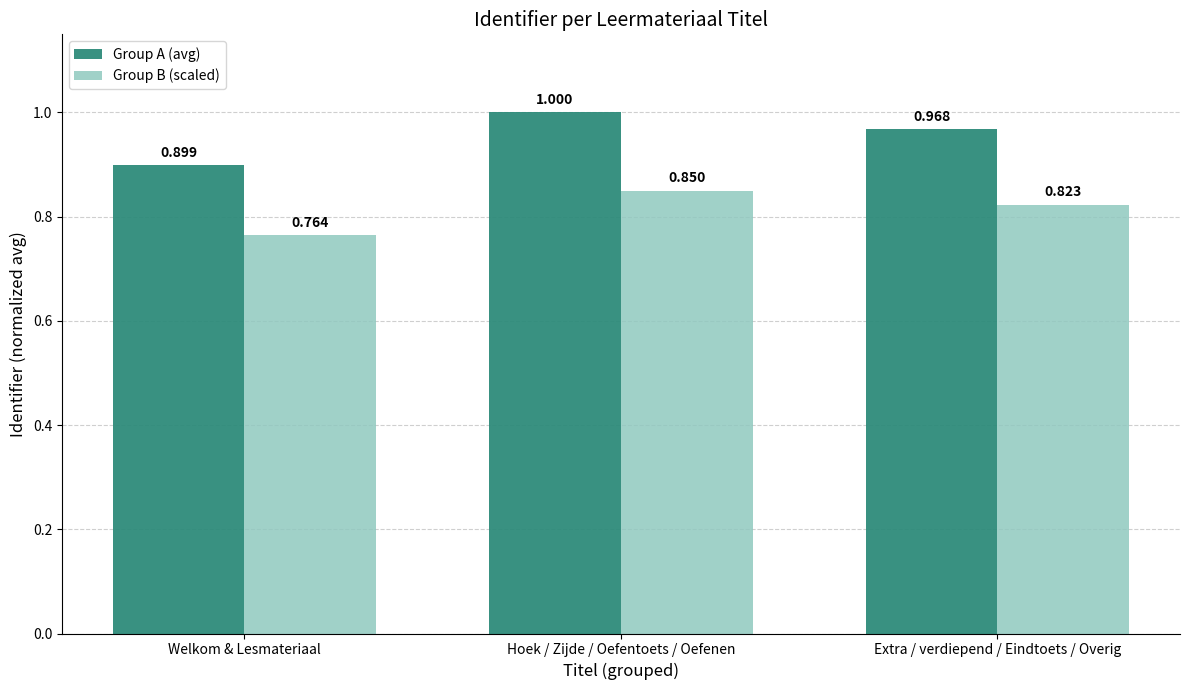

Which label corresponds to the smallest value in the chart?

Welkom & Lesmateriaal